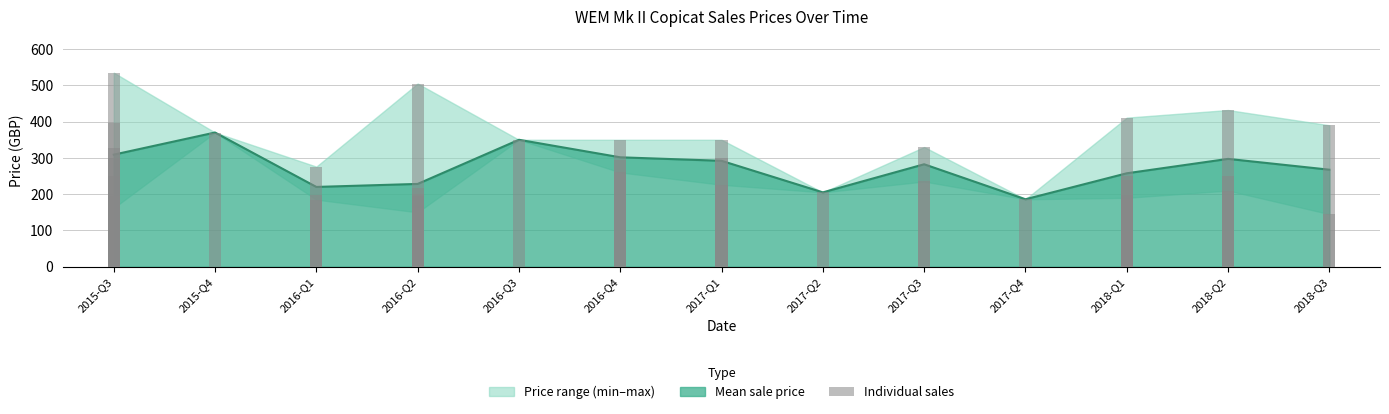

How many values are below 250?

19